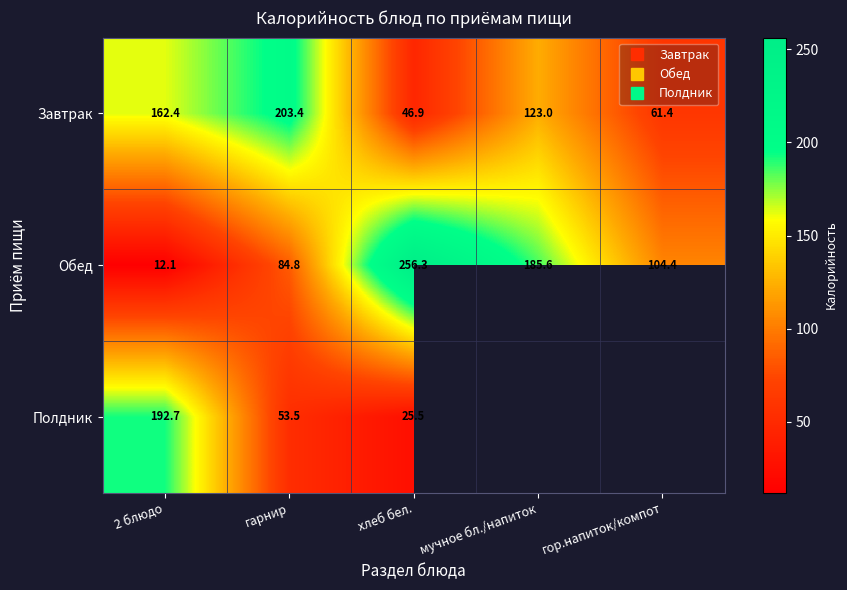

Count the number of data series in this chart.

3